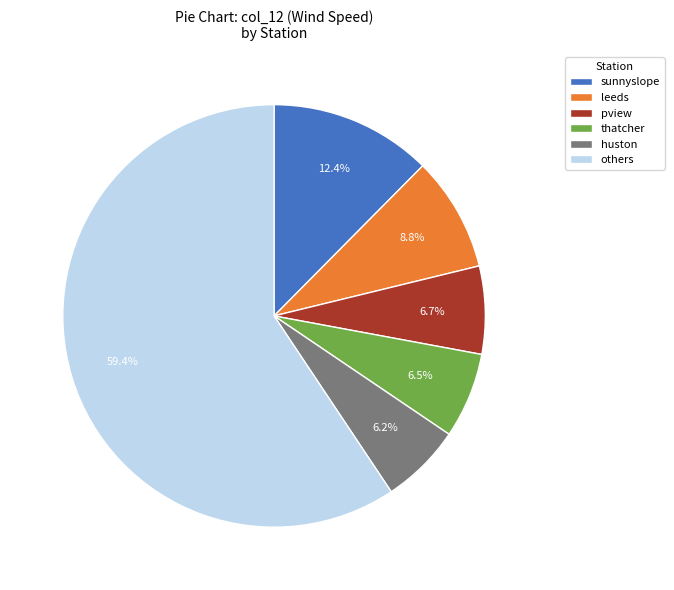

Which has a higher value, others or huston?

others